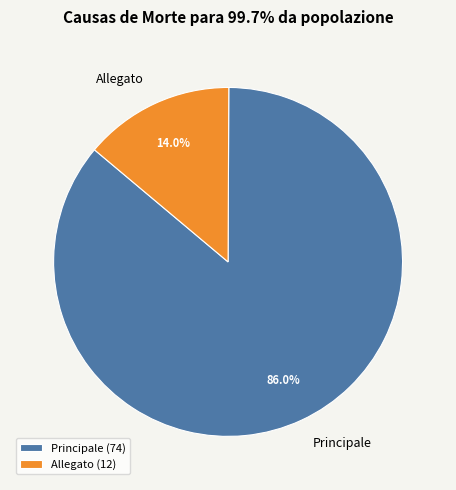

Which category has the biggest portion of the pie?

Principale